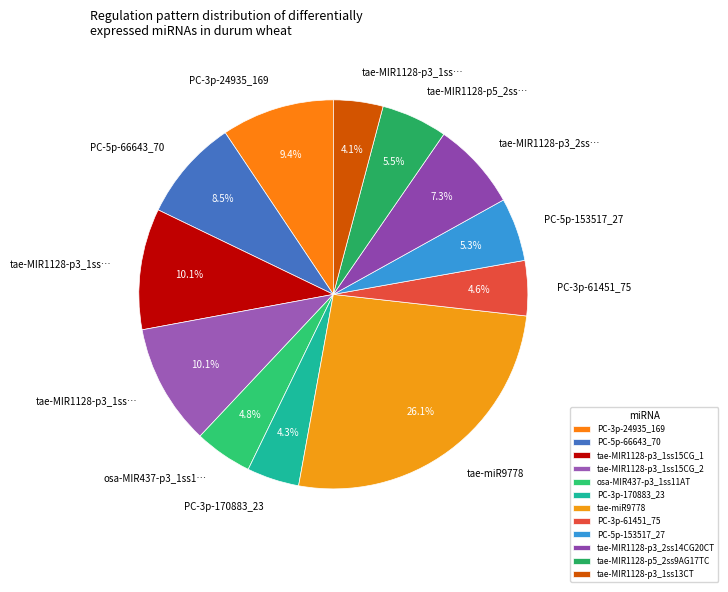

How many segments does this pie chart have?

12